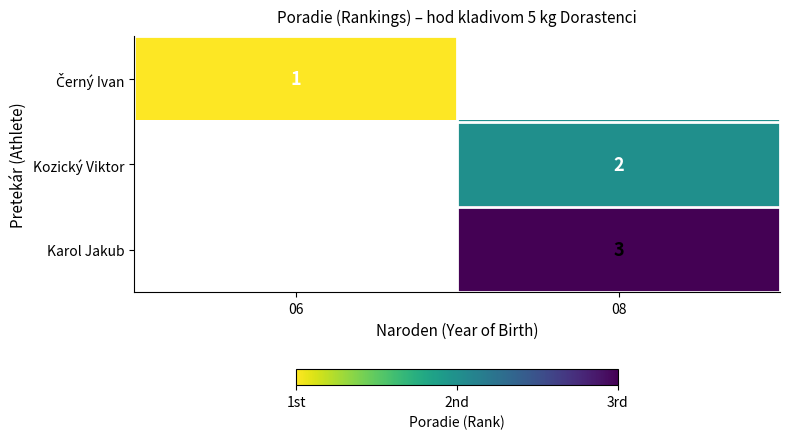

Count the number of categories in the chart.

2